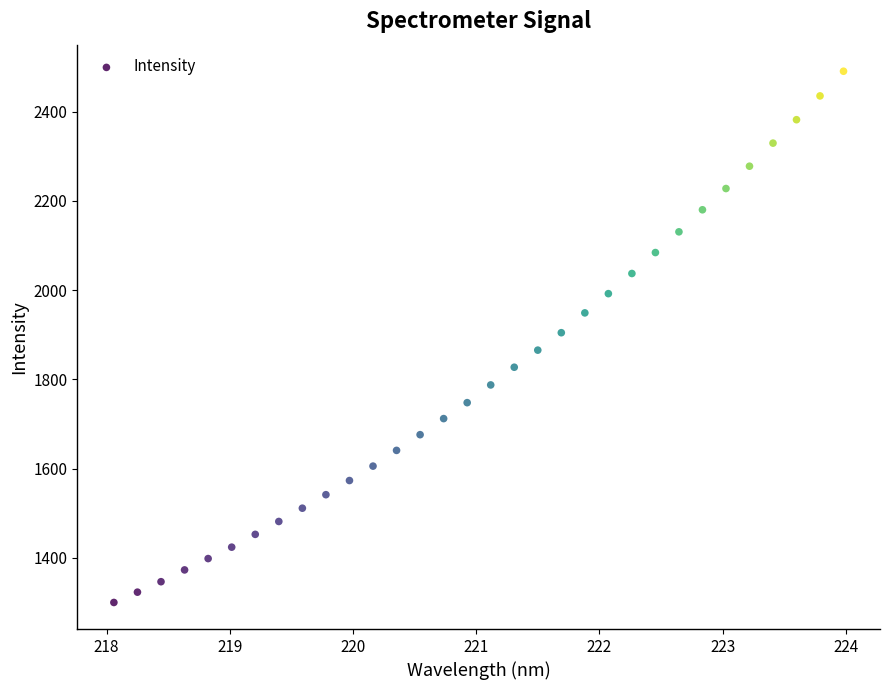

What is the range of Y values (max minus min)?

1191.1